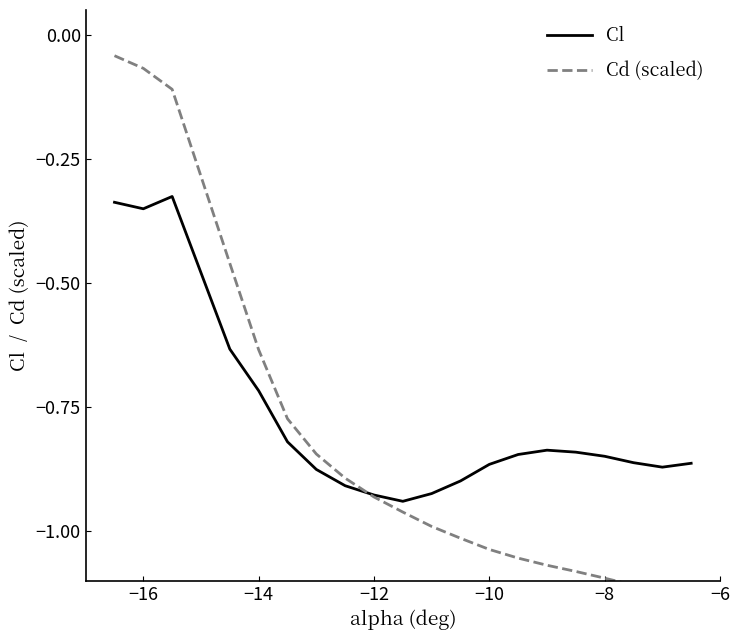

True or false: Cl has a value of -0.2 at −16.

False